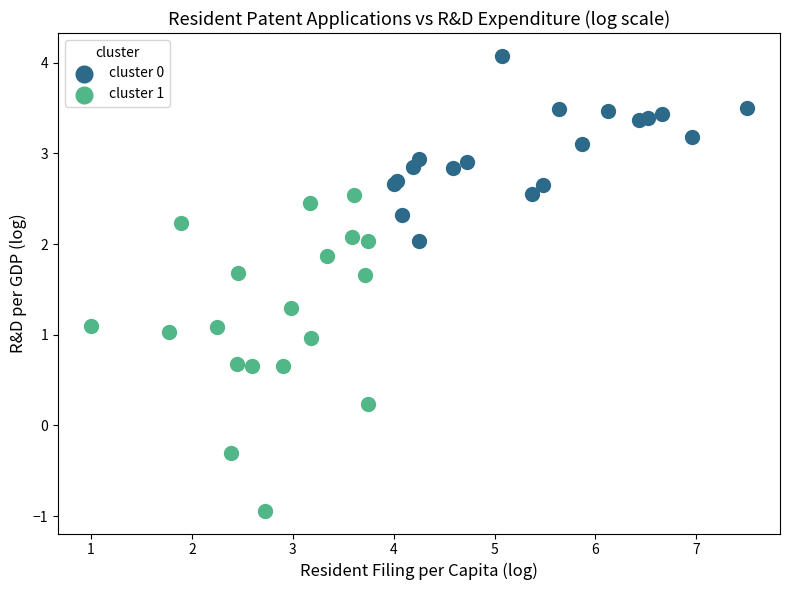

Which series contains the highest Y value?

cluster 0